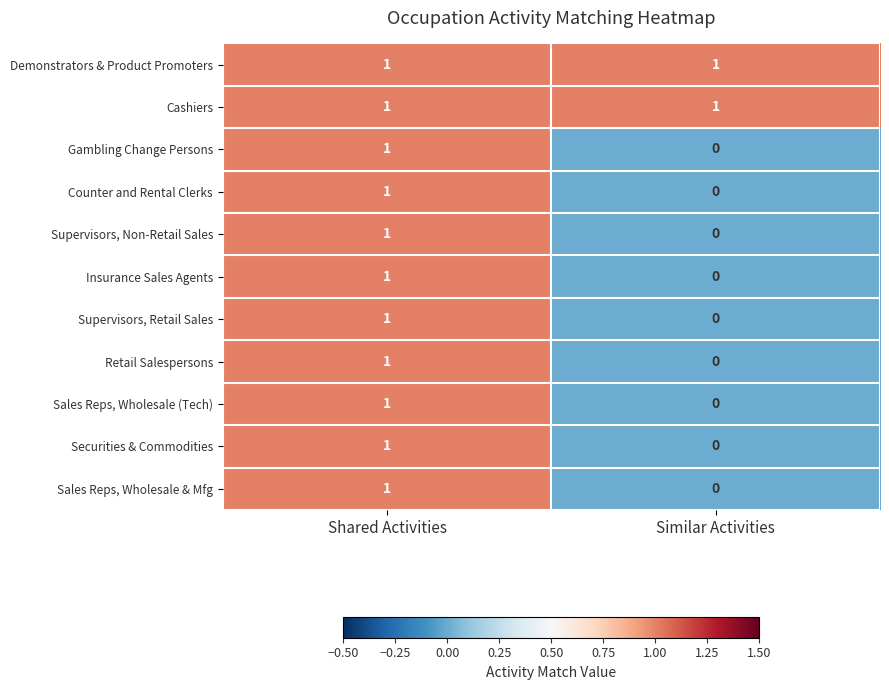

Reading left to right, transcribe all the data shown in this chart.

Demonstrators & Product Promoters: 1	1
Cashiers: 1	1
Gambling Change Persons: 1	0
Counter and Rental Clerks: 1	0
Supervisors, Non-Retail Sales: 1	0
Insurance Sales Agents: 1	0
Supervisors, Retail Sales: 1	0
Retail Salespersons: 1	0
Sales Reps, Wholesale (Tech): 1	0
Securities & Commodities: 1	0
Sales Reps, Wholesale & Mfg: 1	0